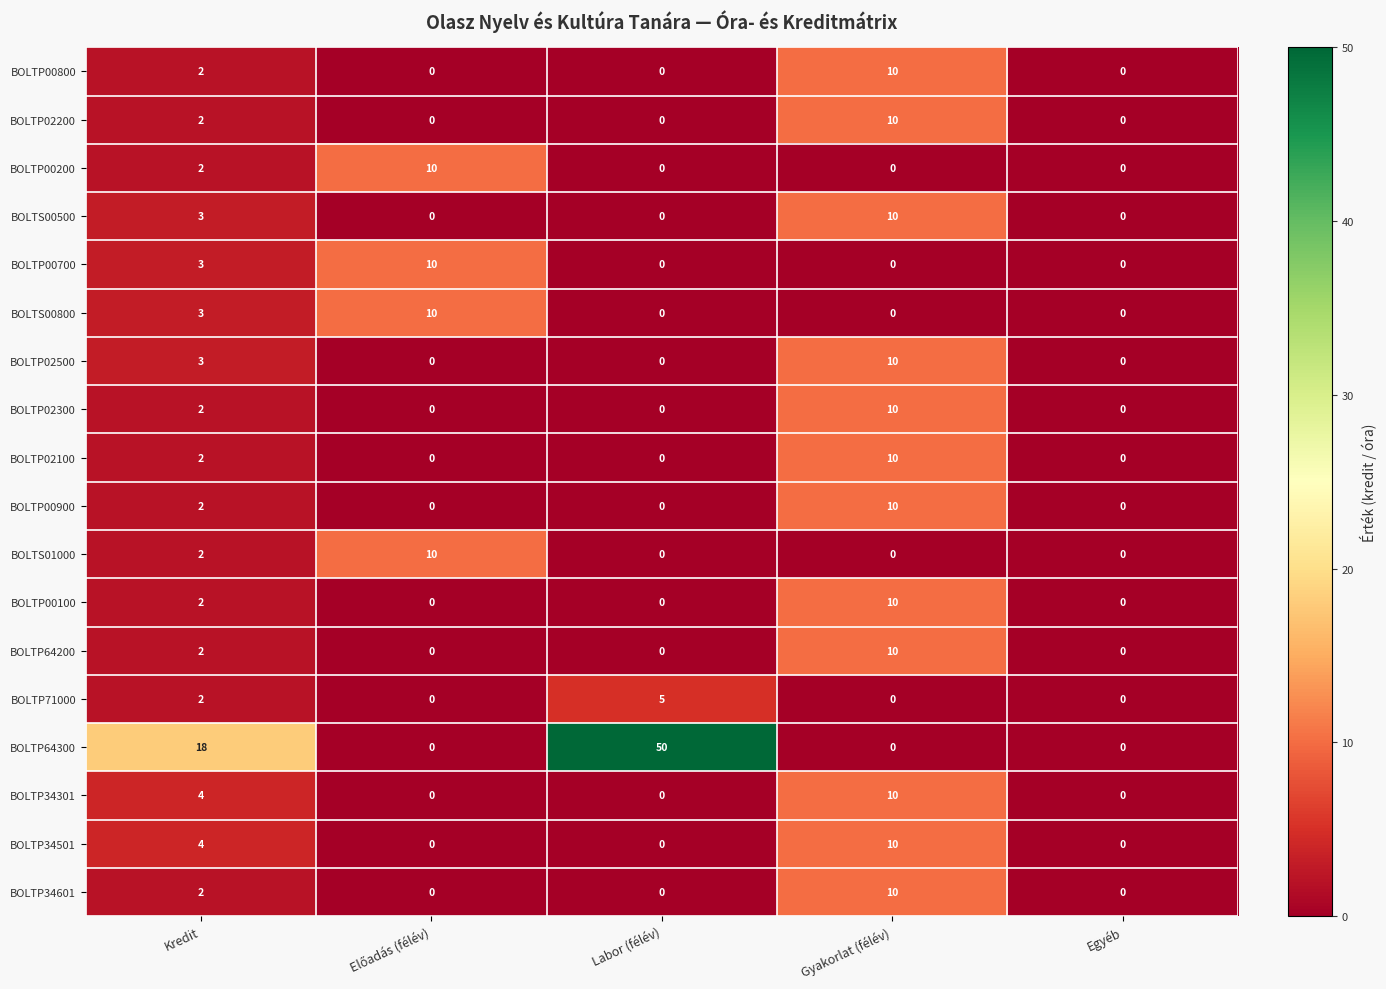

What is the sum of all BOLTP34601 values?

12